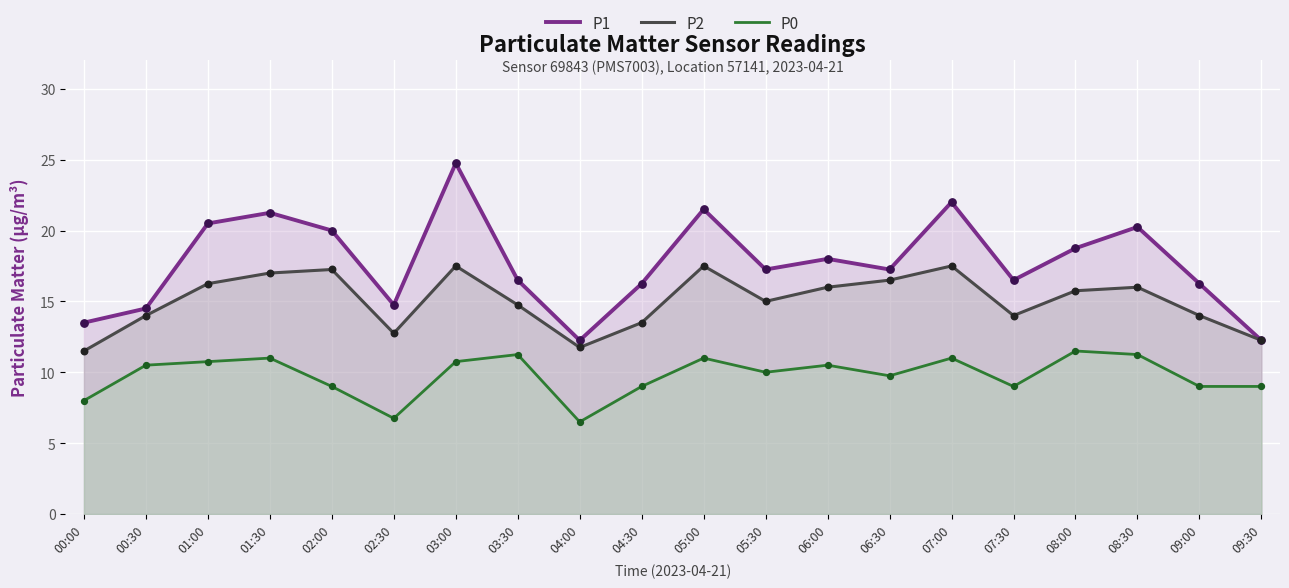

What are all the series names shown in the legend?

P1, P2, P0